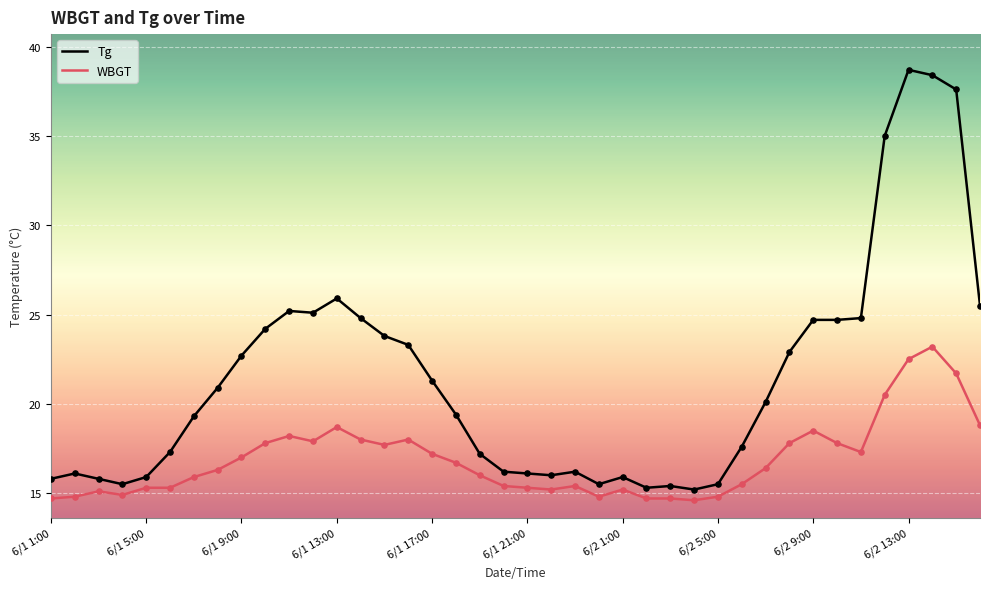

Which series has the largest total across all categories?

Tg